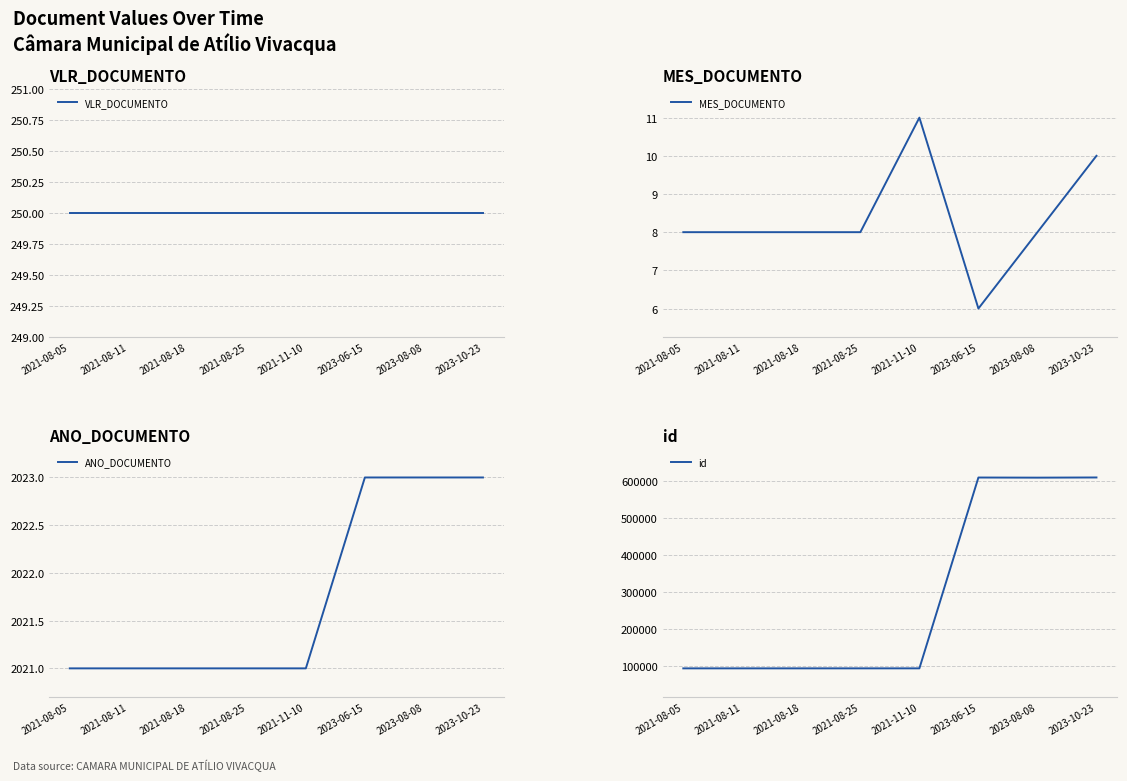

What is the smallest value displayed?

6